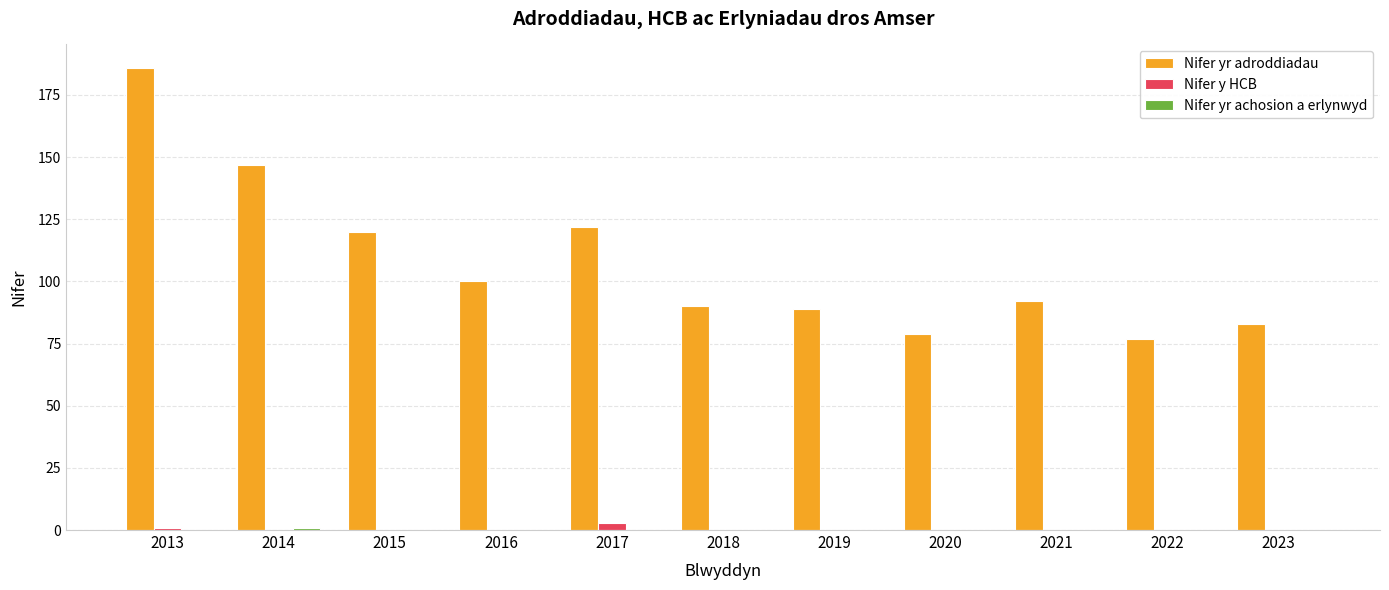

Count the Nifer y HCB values in the range 0 to 1.

10